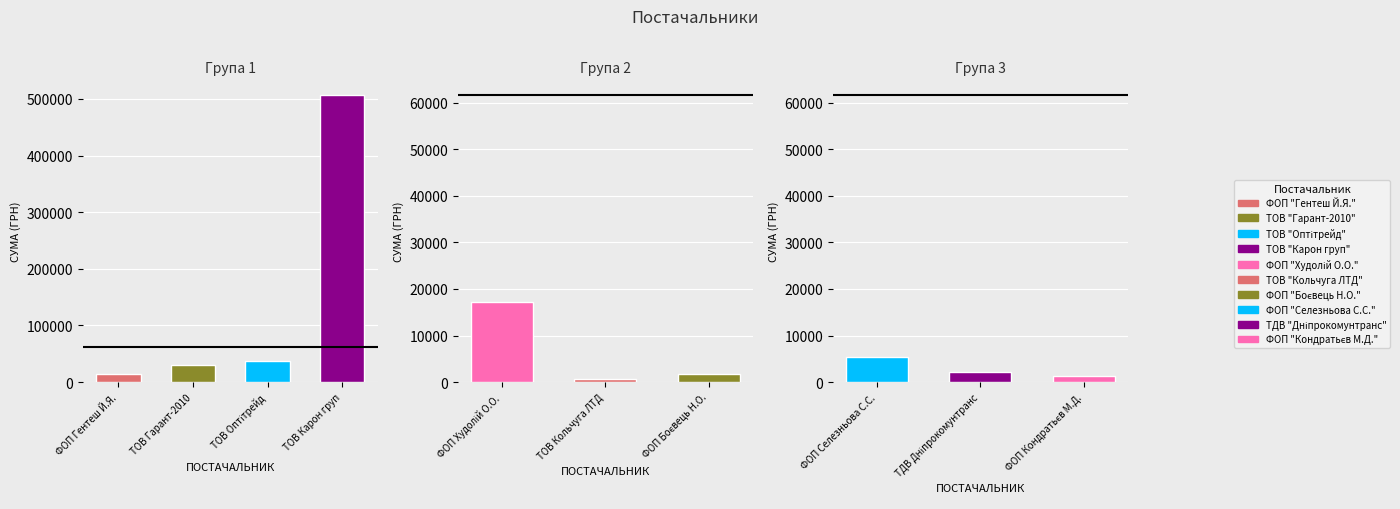

What is the label of the 4th bar from the left?

ТОВ "Карон груп"